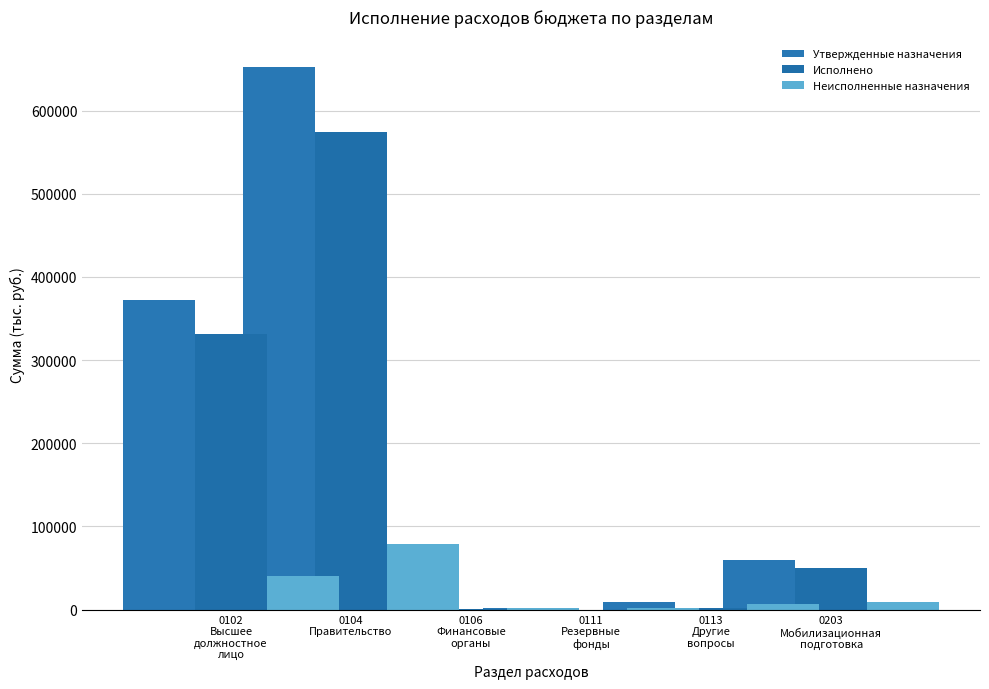

What is the average value of the Утвержденные назначения series?

183005.7